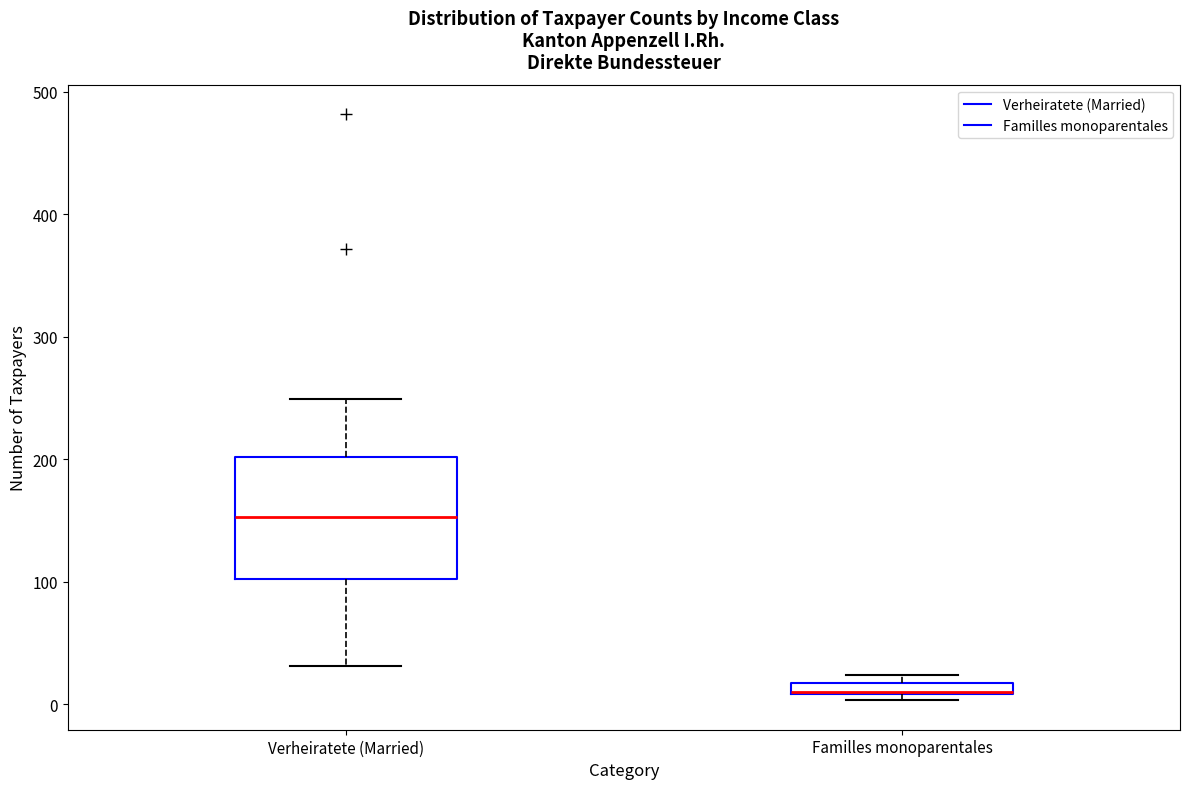

Comparing the boxes themselves (not the whiskers), which one is the tallest?

Verheiratete (Married)